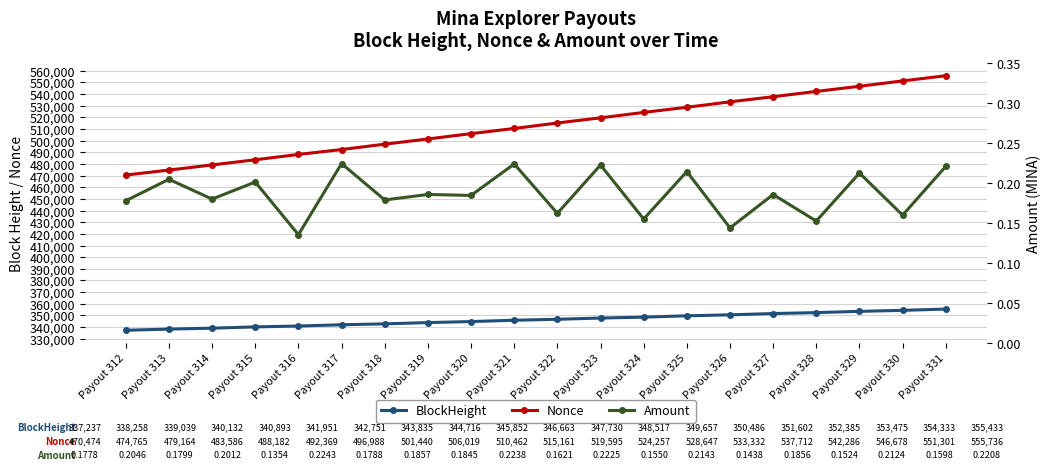

The Nonce series shows 524257.0 at Payout 324. True or false?

True